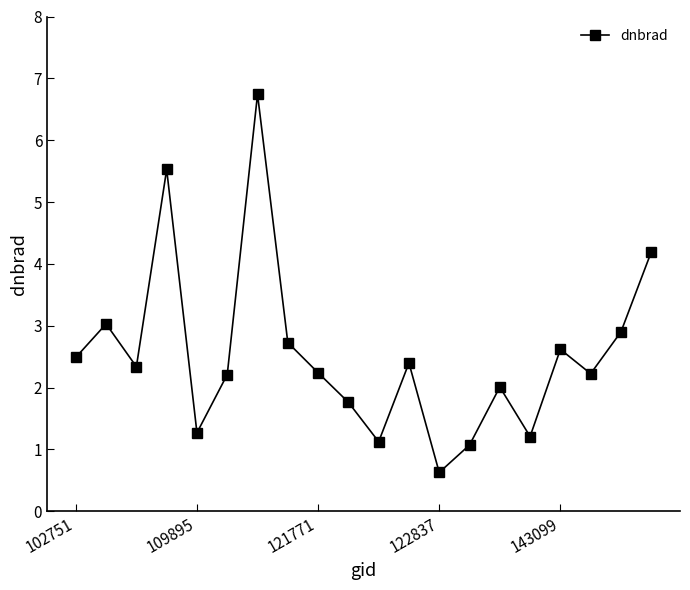

What is the difference between the second highest and second lowest values?

4.5